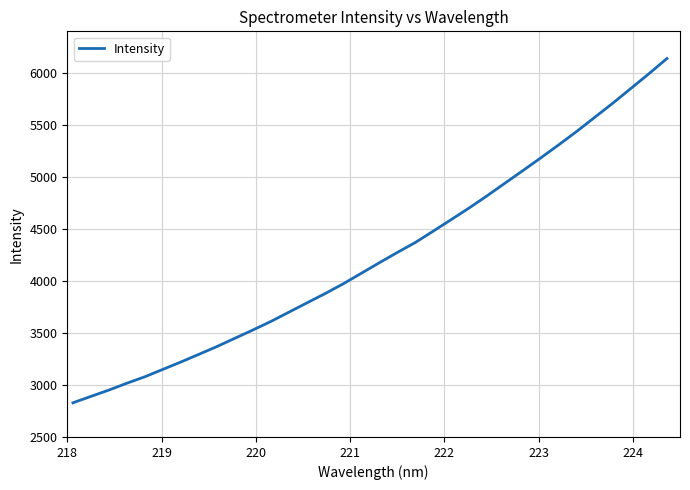

What is the average value?

4247.8